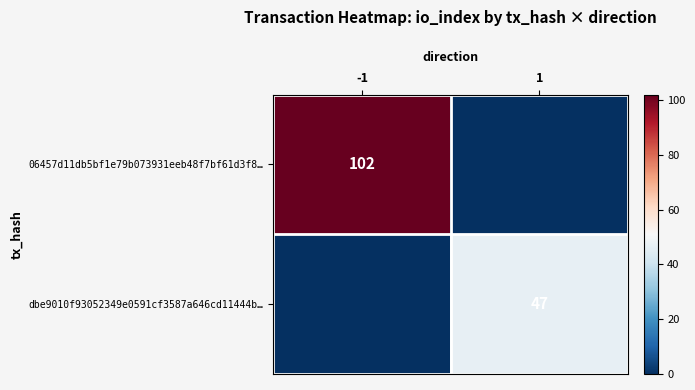

Is the value of 06457d11db5bf1e79b073931eeb48f7bf61d3f8… at -1 greater than the value of dbe9010f93052349e0591cf3587a646cd11444b… at 1?

Yes